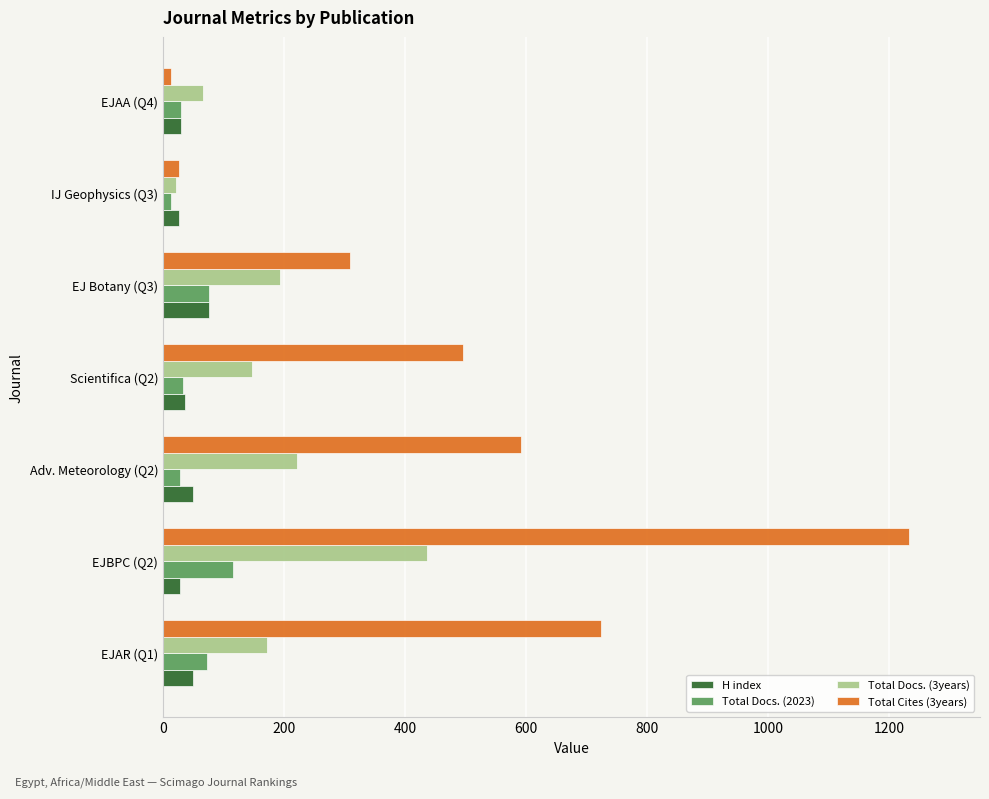

Which series has the largest range (max minus min)?

Total Cites (3years)